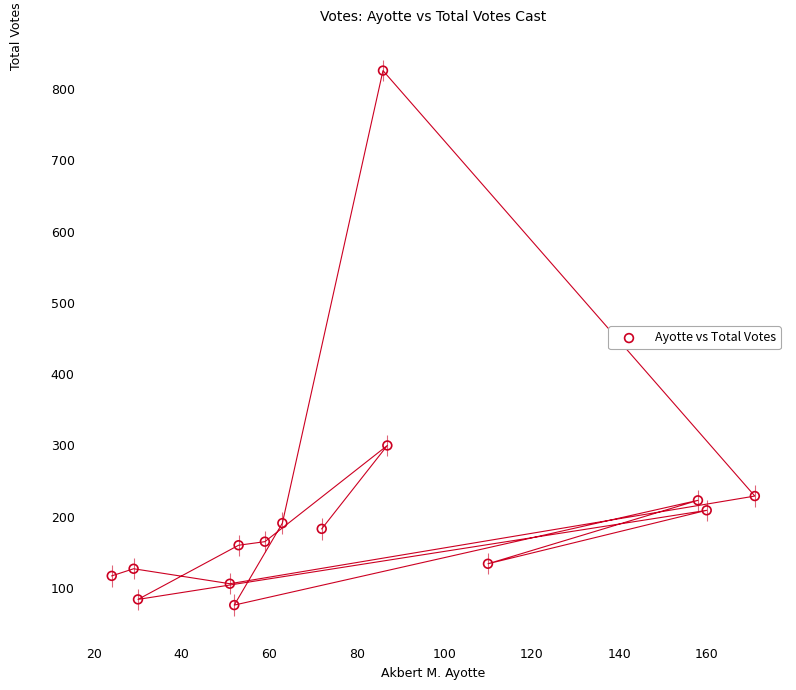

What Y value in the scatter plot is closest to 451?

300